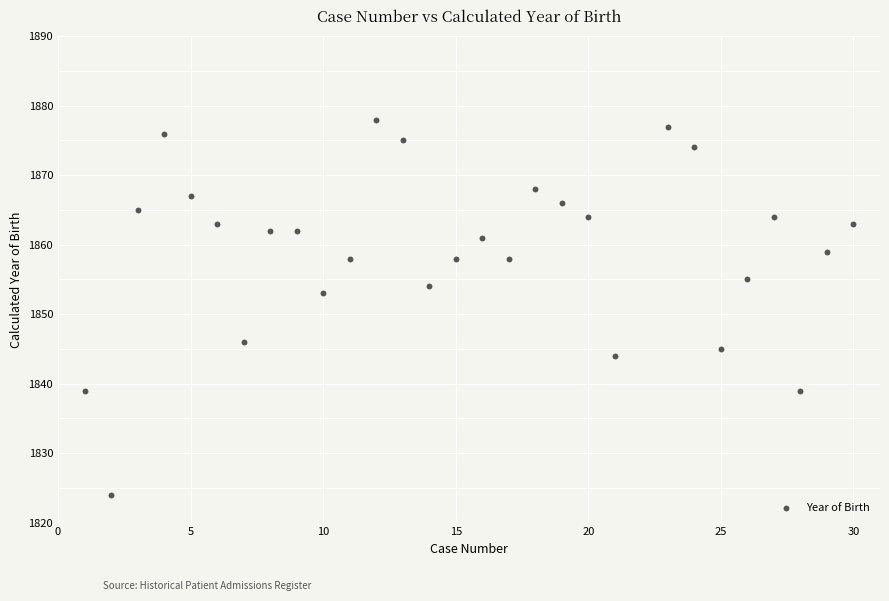

What is the range of Y values (max minus min)?

54